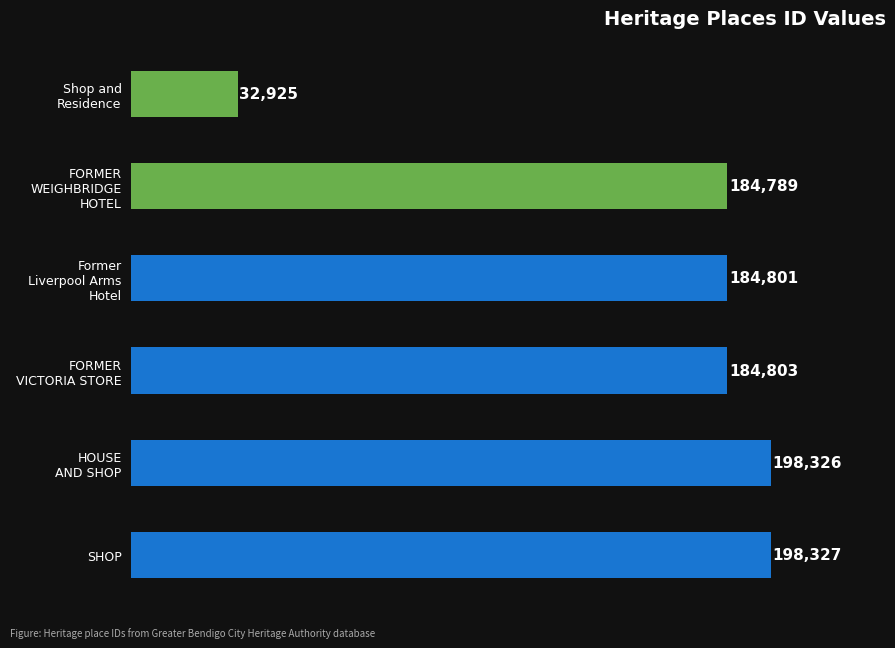

Reading top to bottom, list all the values displayed in this chart.

32925	184789	184801	184803	198326	198327